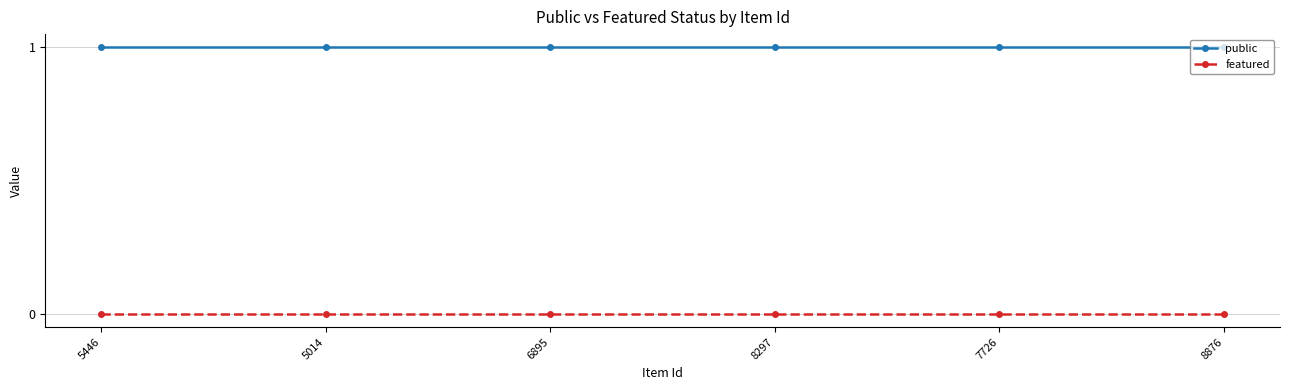

Which series has the largest total across all categories?

public